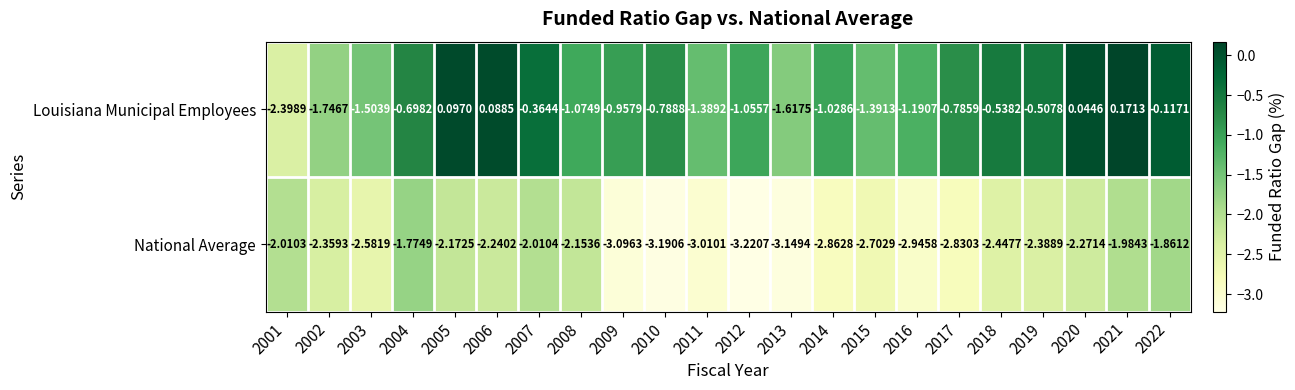

Between 2007 and 2015, which series saw the biggest shift?

Louisiana Municipal Employees